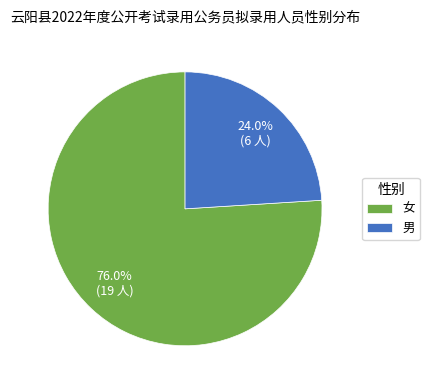

To the nearest percent, what is the difference between the largest and smallest slice percentages?

52%